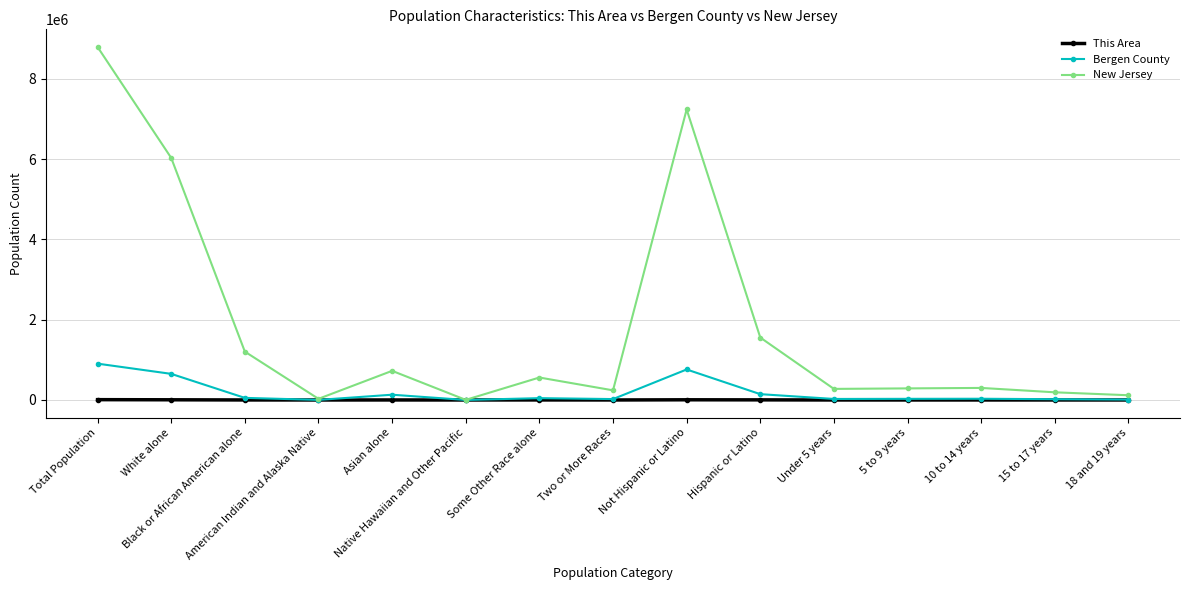

In New Jersey, how many points are lower than both neighbors (excluding endpoints)?

4